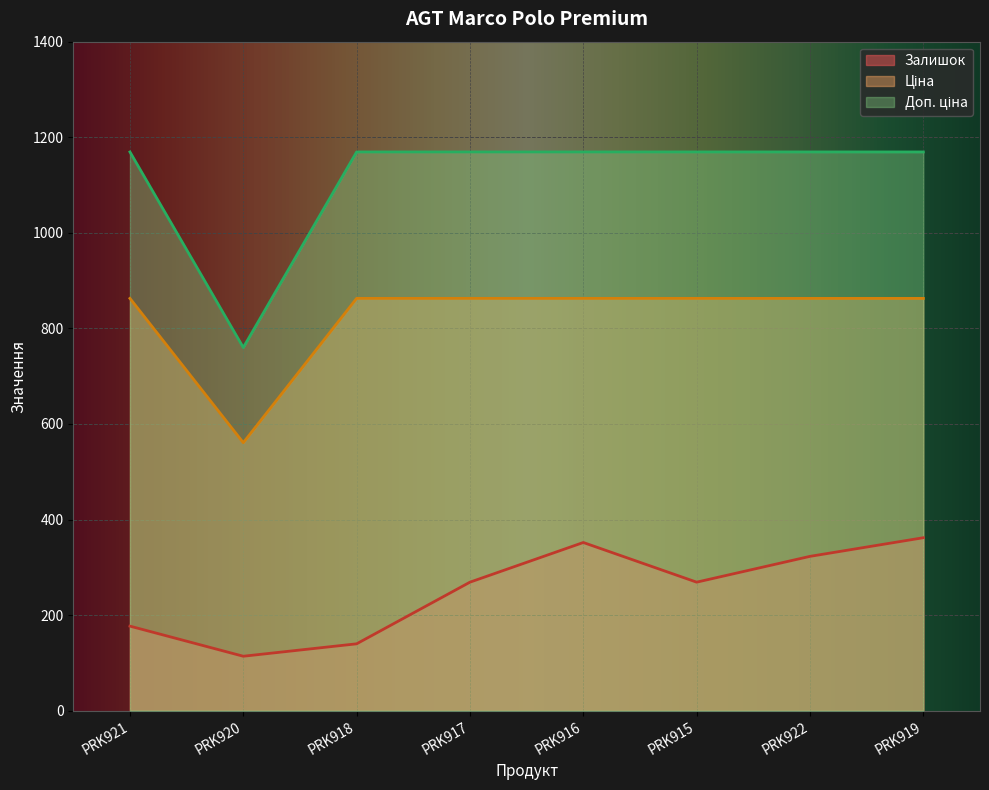

True or false: Доп. ціна has more than 1 interior local peaks.

False